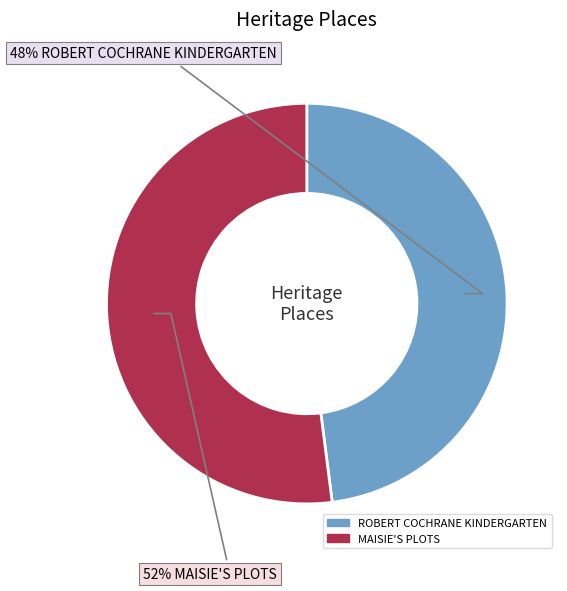

What is the ratio of the value at MAISIE'S PLOTS to the value at ROBERT COCHRANE KINDERGARTEN?

1.1